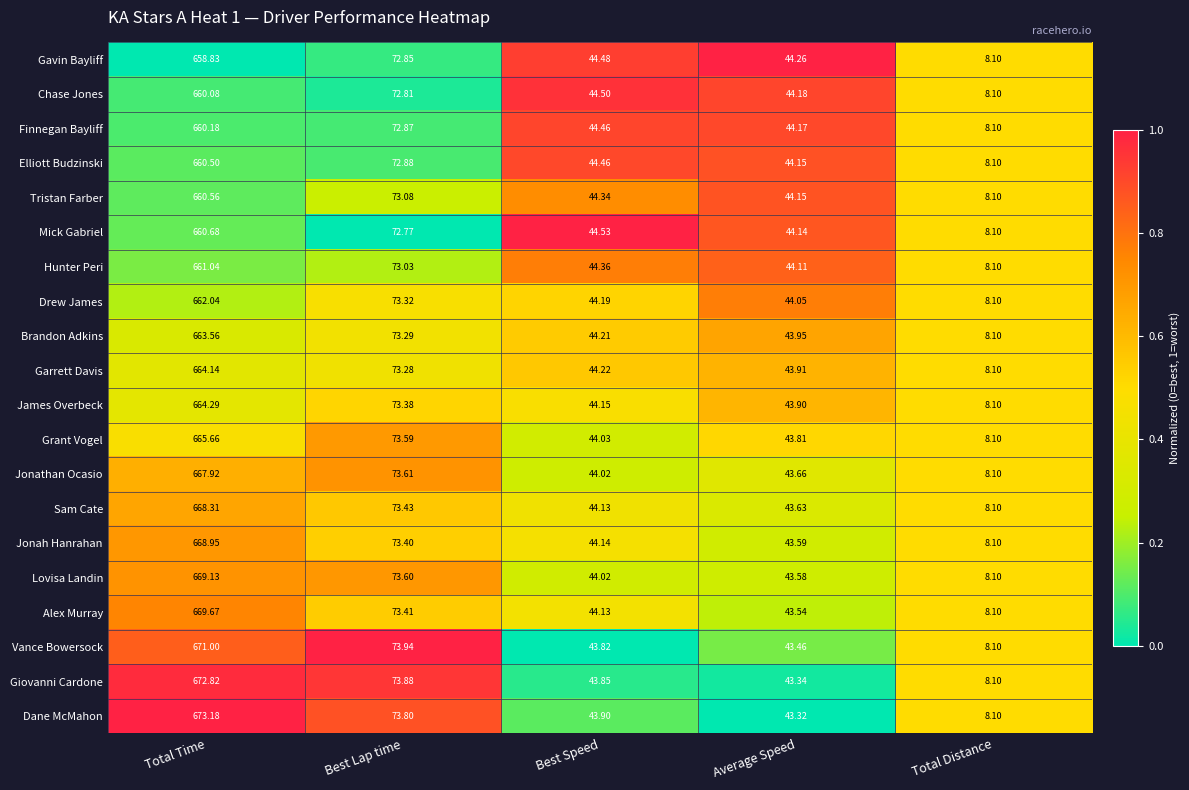

Which series has the largest range (max minus min)?

Dane McMahon